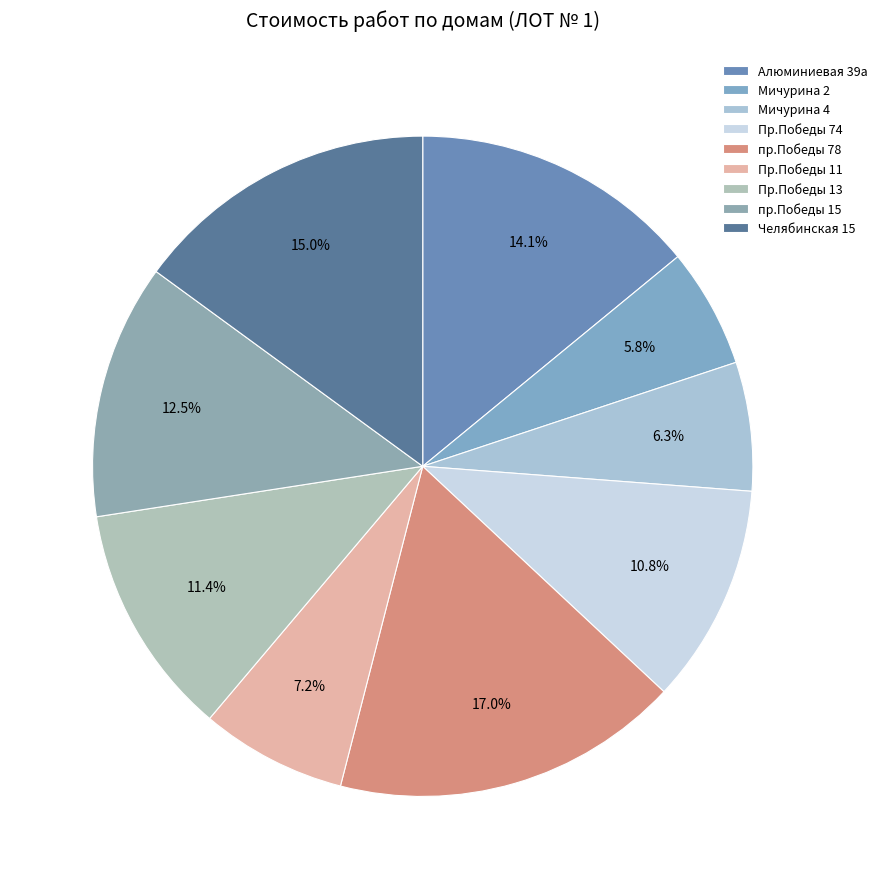

Is it true that Челябинская 15 is 2% of the pie?

False